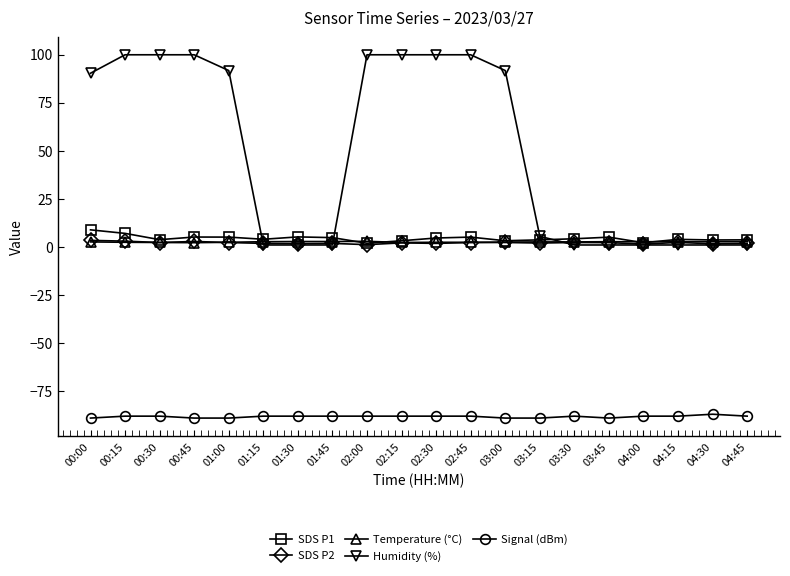

Is it true that Signal (dBm) equals -88.0 at 02:30?

True